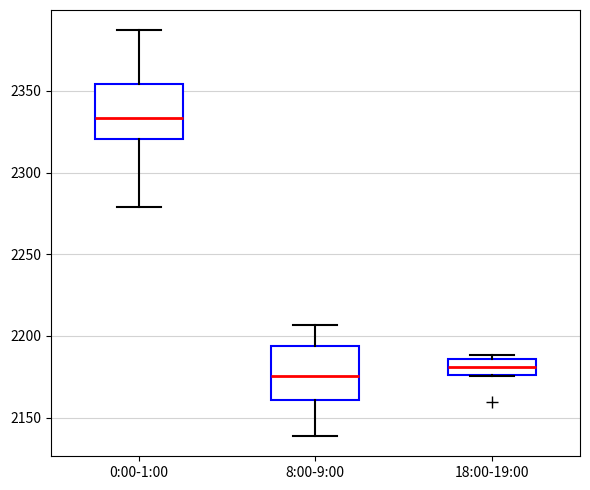

Reading left to right, transcribe this box plot: for each box, give where its median line is, the range the box spans, and where its two whiskers end, as read against the y-axis. The values are not printed on the chart, so give them approximately, as read against the axis.

0:00-1:00: median 2335, box 2320 to 2355, whiskers 2280 to 2385
8:00-9:00: median 2175, box 2160 to 2195, whiskers 2140 to 2205
18:00-19:00: median 2180, box 2175 to 2185, whiskers 2175 to 2190